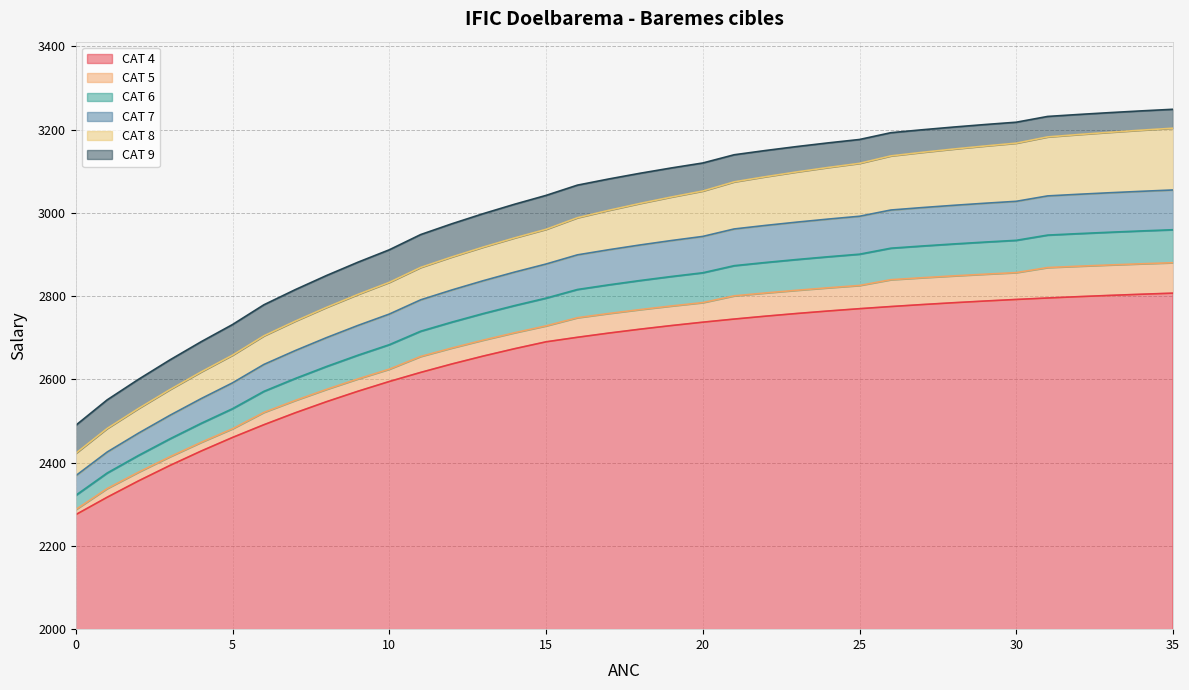

Is it true that CAT 6 equals 4967.7 at 33?

False